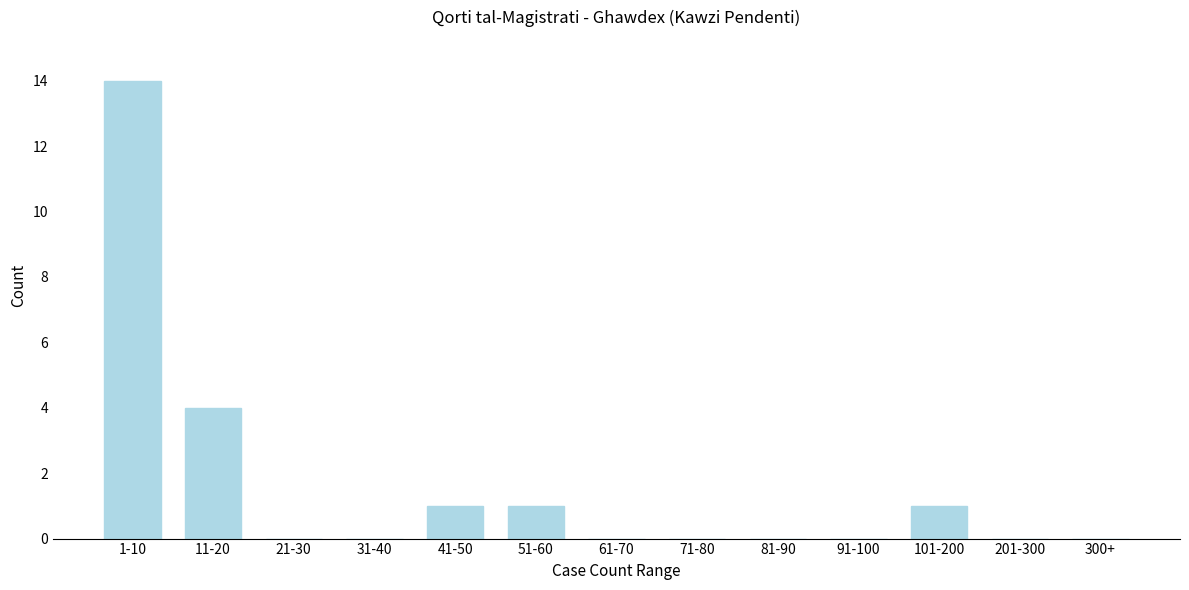

Reading right to left, transcribe all the data shown in this chart.

300+=0	201-300=0	101-200=1	91-100=0	81-90=0	71-80=0	61-70=0	51-60=1	41-50=1	31-40=0	21-30=0	11-20=4	1-10=14